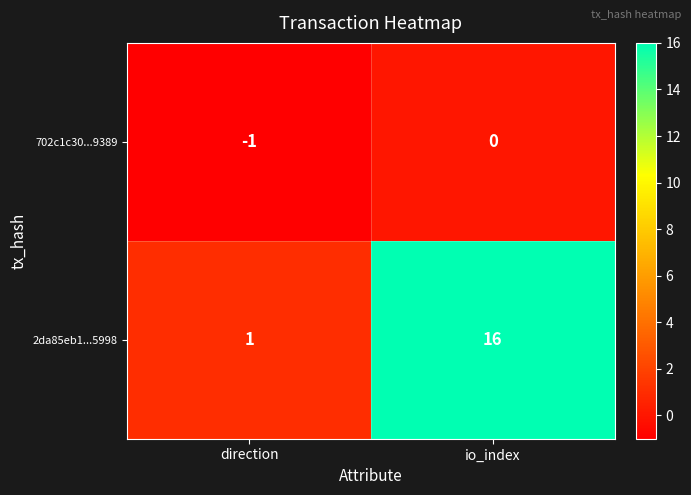

List the labels in order of 702c1c30...9389 value, smallest first.

direction, io_index